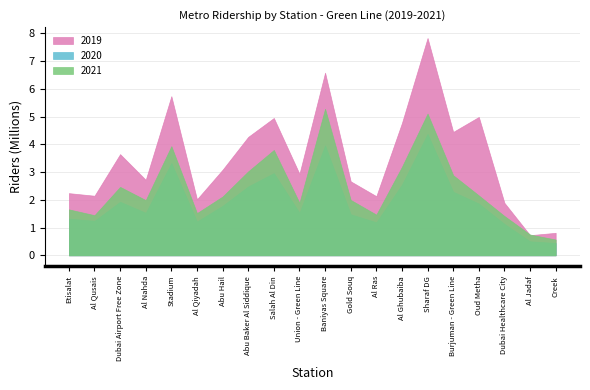

Does the chart have visible grid lines?

Yes